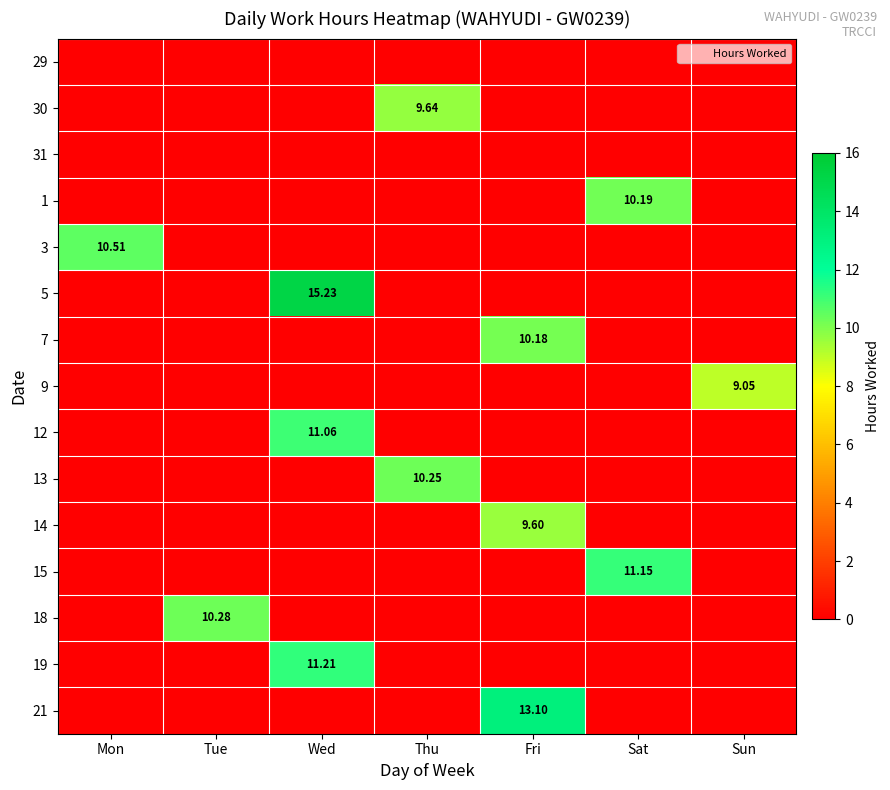

Is it true that 29 equals 0.0 at Tue?

True